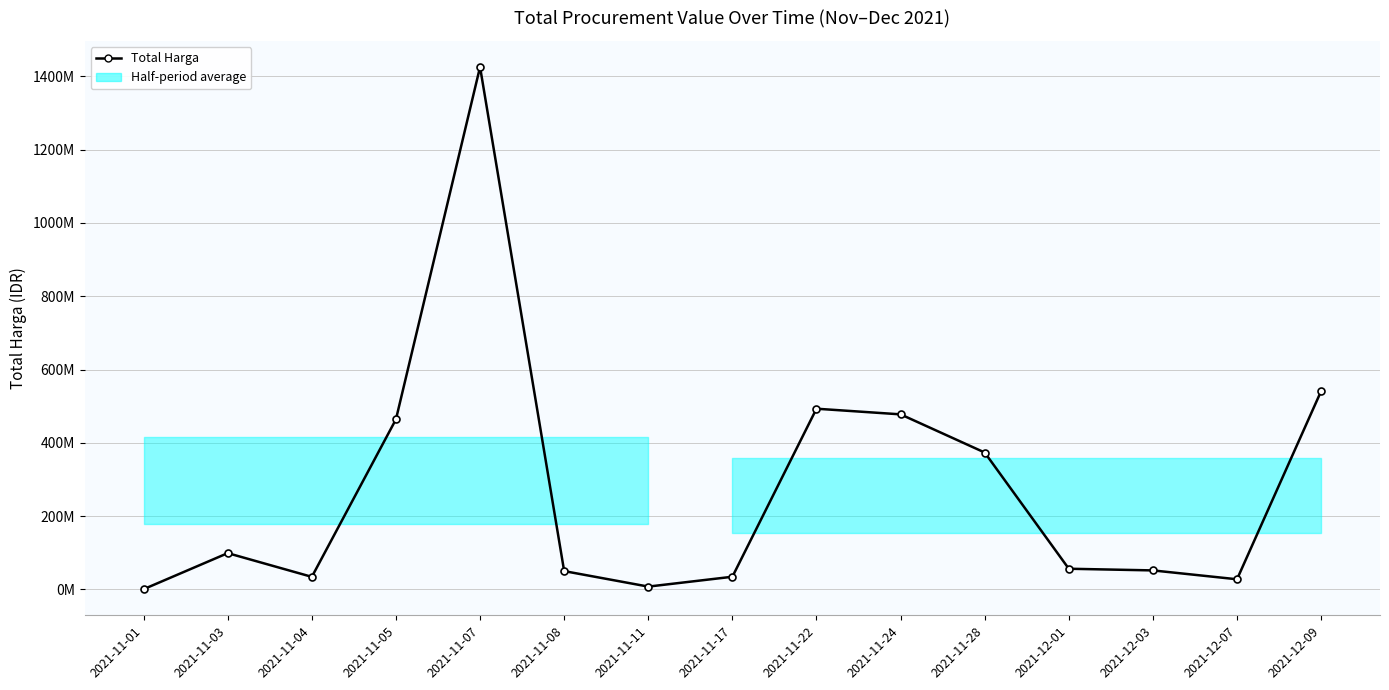

What is the difference between the maximum and minimum values?

1425534300